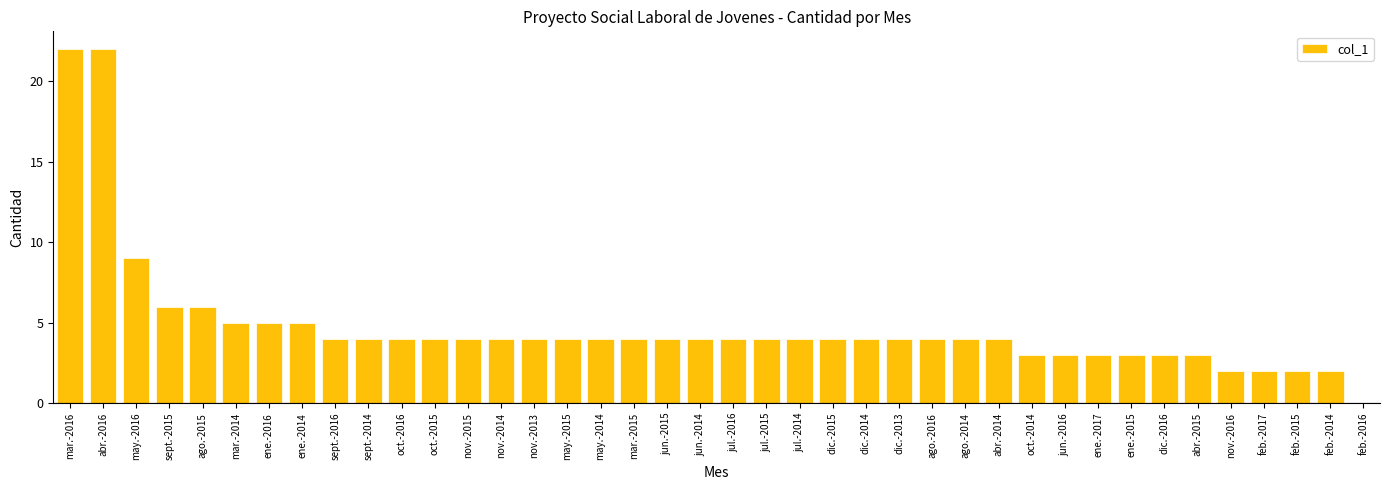

Where is the data nearest to the value 11?

may.-2016